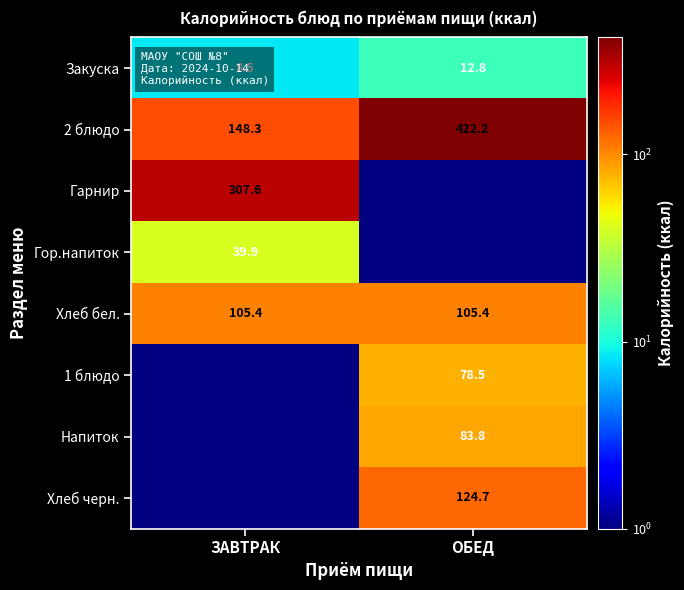

At which label is Закуска closest to 10?

ЗАВТРАК